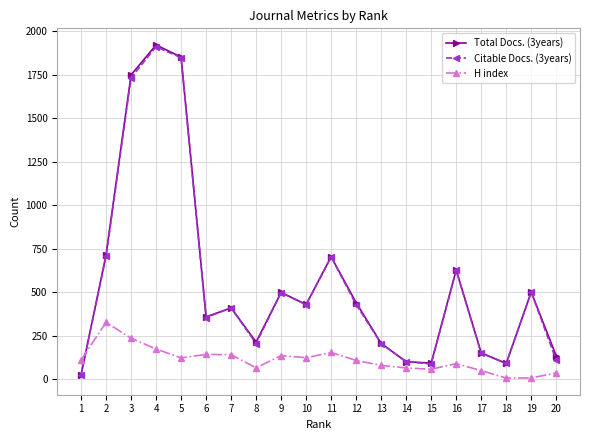

Where does the Total Docs. (3years) series first go above 431?

2